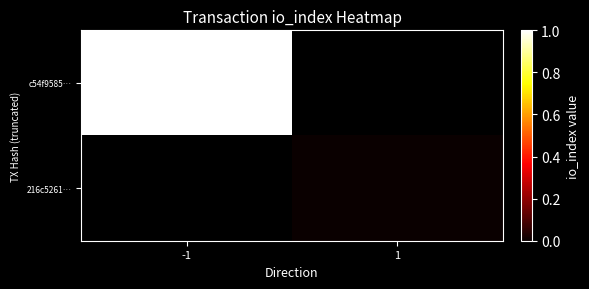

Which category has the highest value in the 216c5261… series?

-1